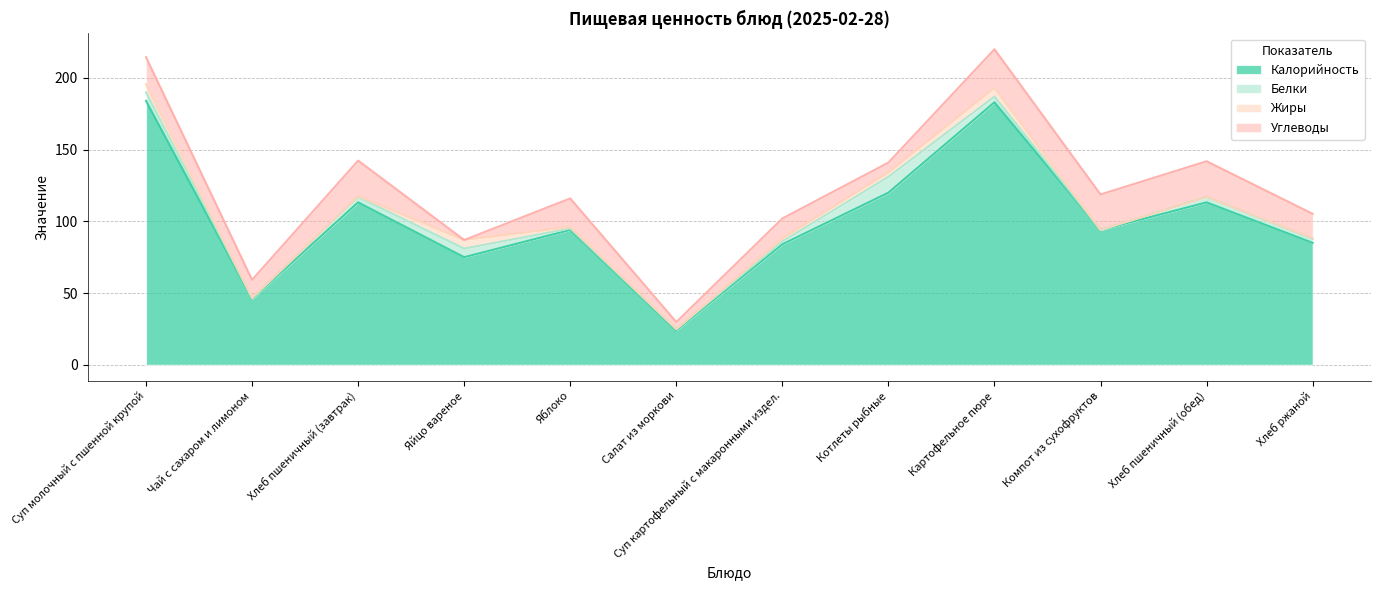

What value does the Калорийность series have at Суп картофельный с макаронными издел.?

84.0